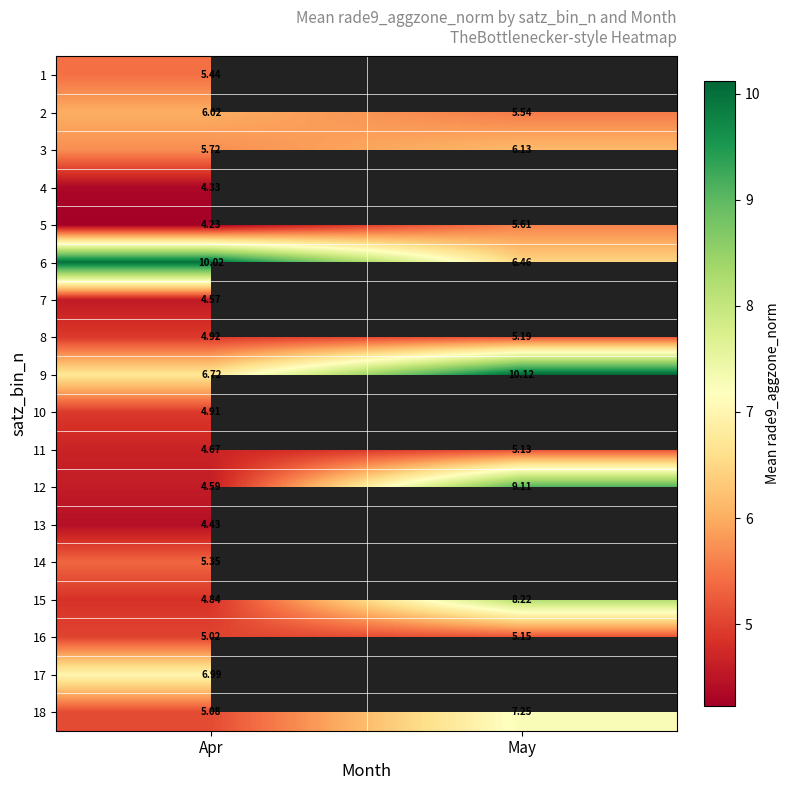

Where does the 18 series first go above 7?

May